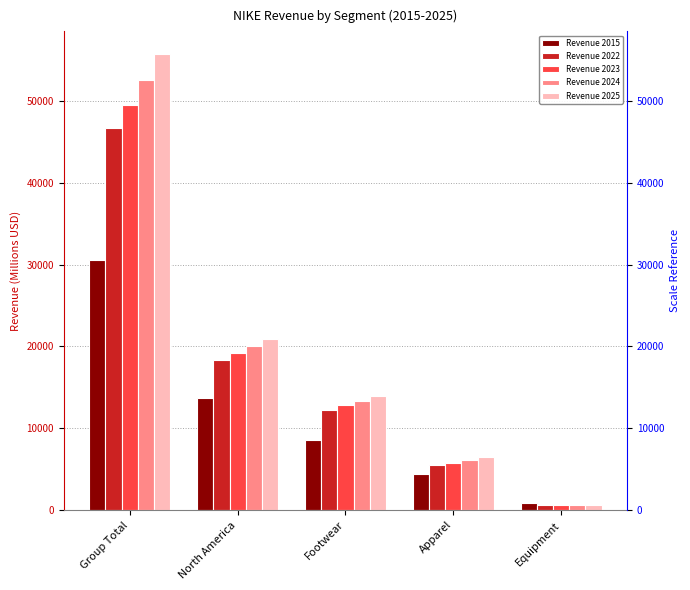

Are the bars grouped side by side (vs. stacked)?

Yes